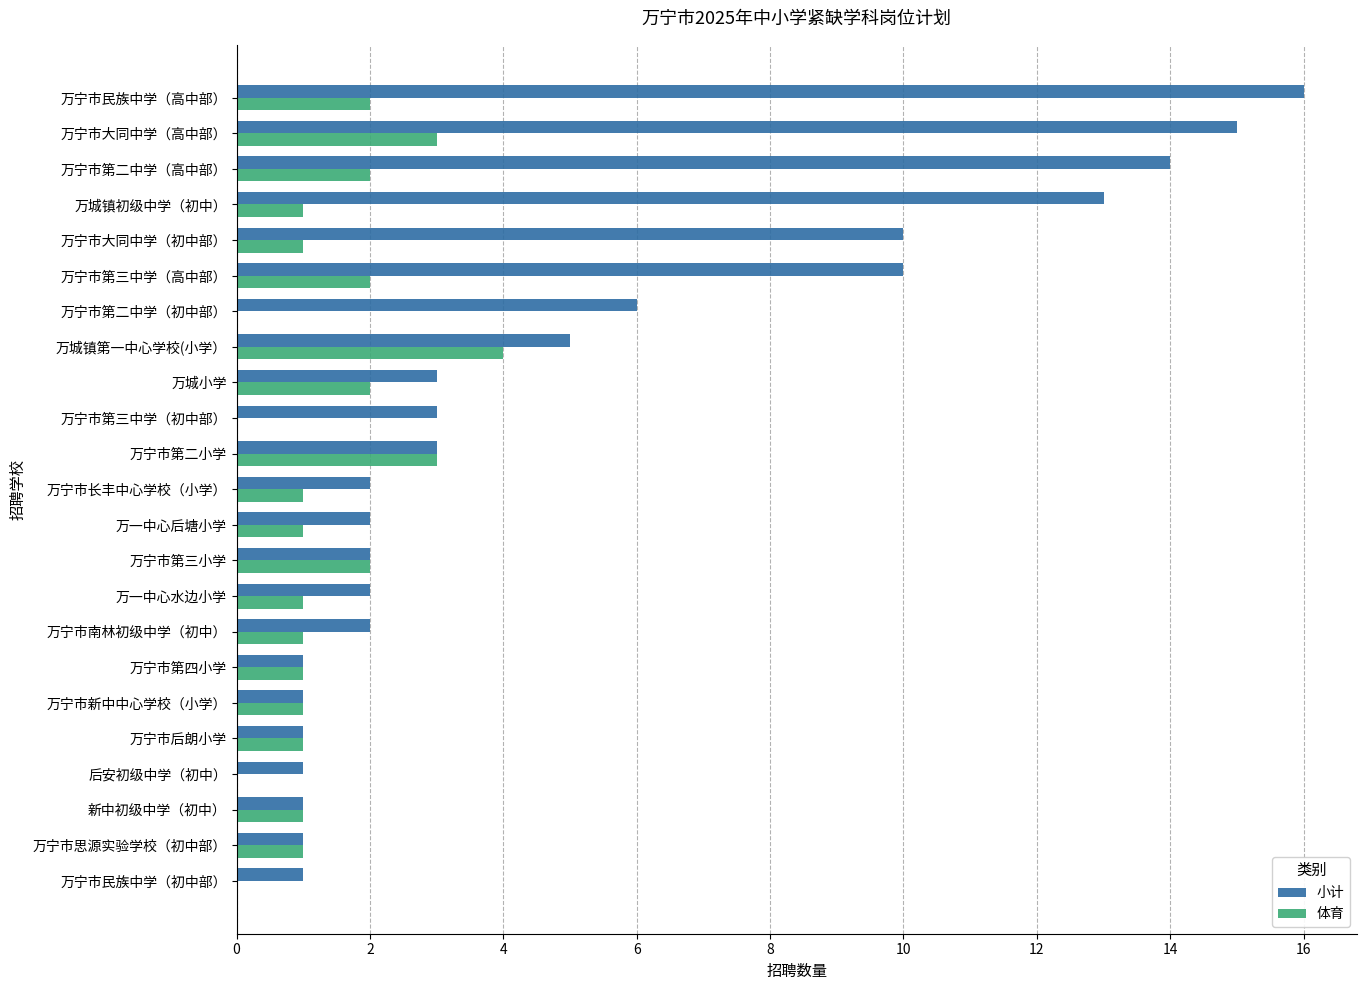

The value of 小计 at 万宁市长丰中心学校（小学） is 2. True or false?

True